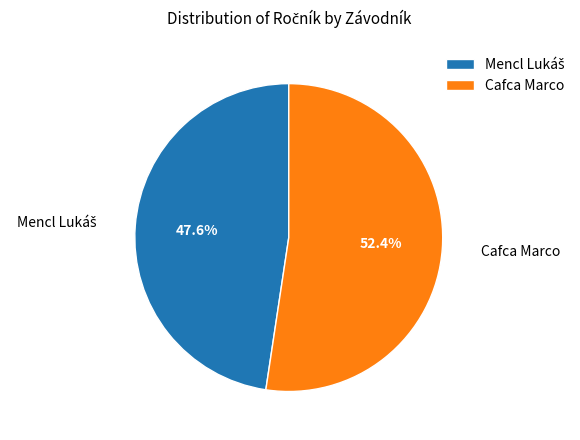

Which slice represents more than half of the pie?

Cafca Marco